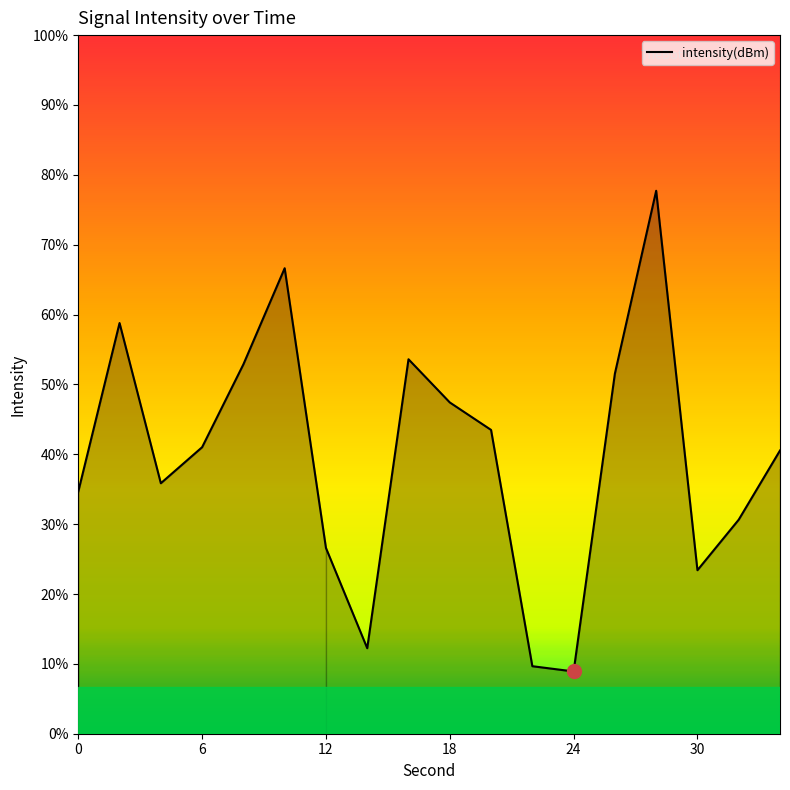

At which category does the chart reach its peak across all series?

28